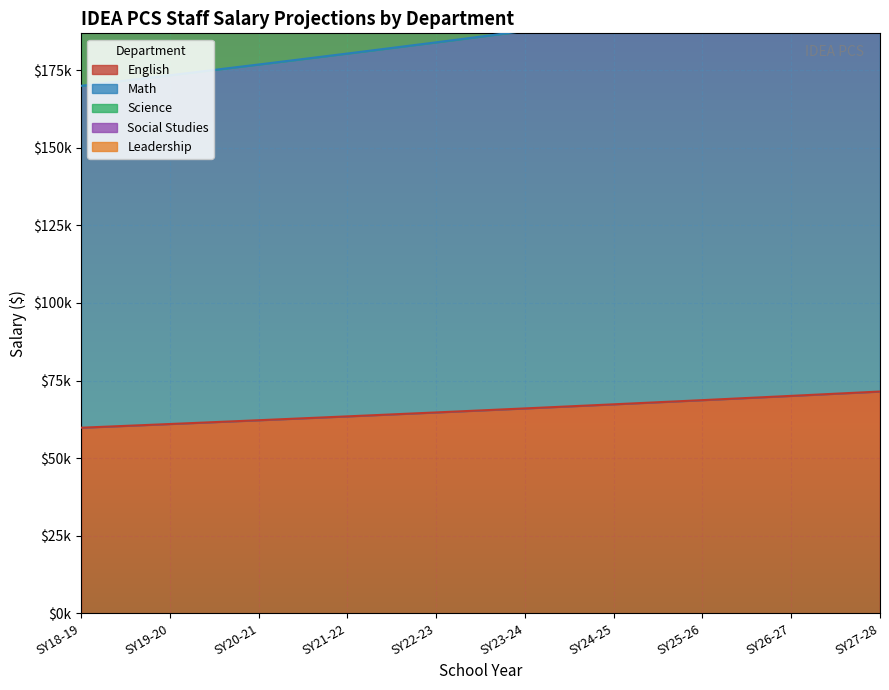

What is the highest value of the Social Studies series?

362319.8